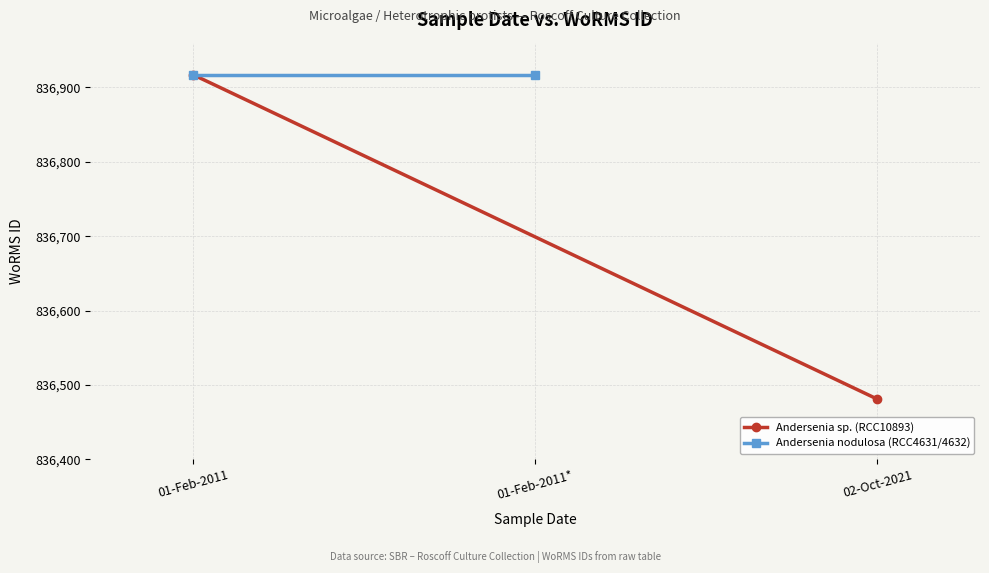

The value of Andersenia nodulosa (RCC4631/4632) at 01-Feb-2011 is 507139. True or false?

False